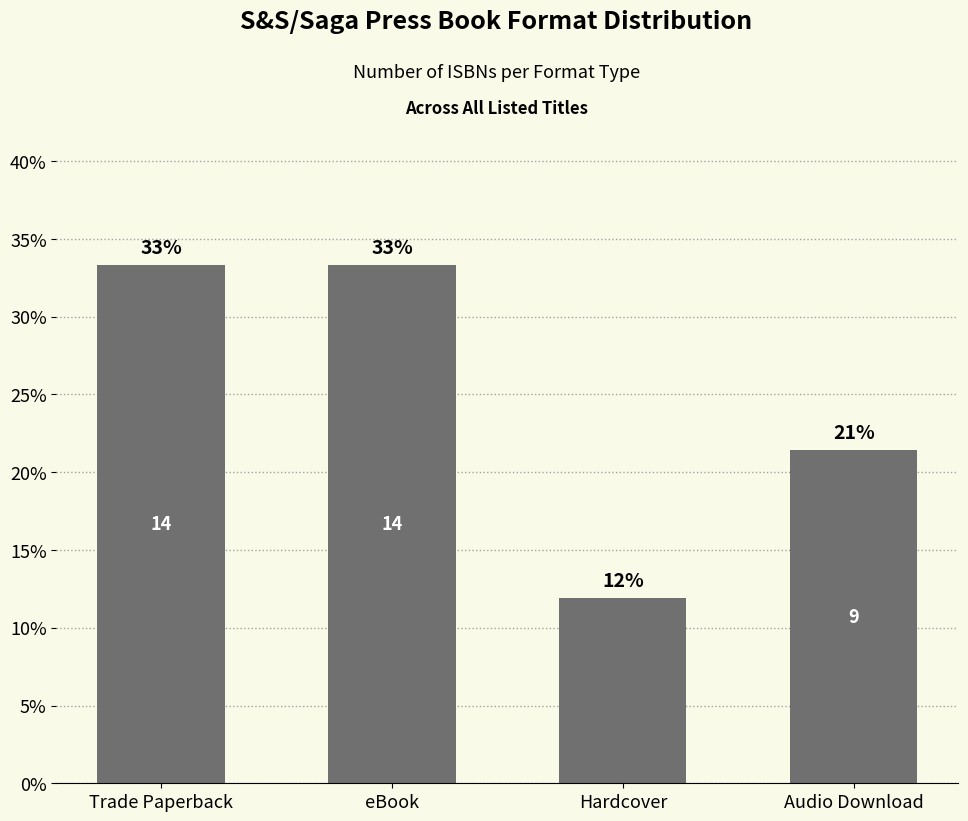

Reading left to right, what are all the values shown in this chart?

Trade Paperback=33.3	eBook=33.3	Hardcover=11.9	Audio Download=21.4